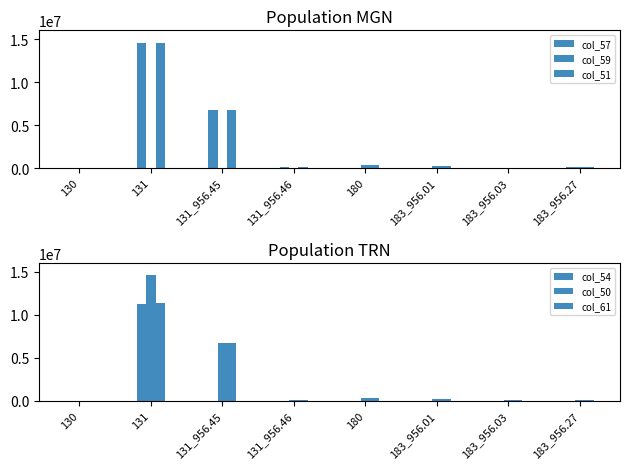

What are all the series names shown in the legend?

col_57, col_59, col_51, col_54, col_50, col_61